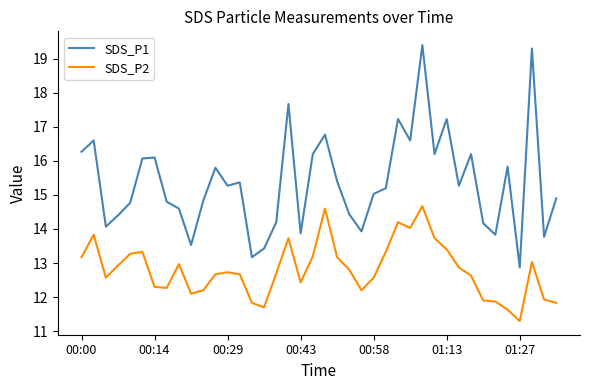

At how many categories does at least one series exceed 16?

14